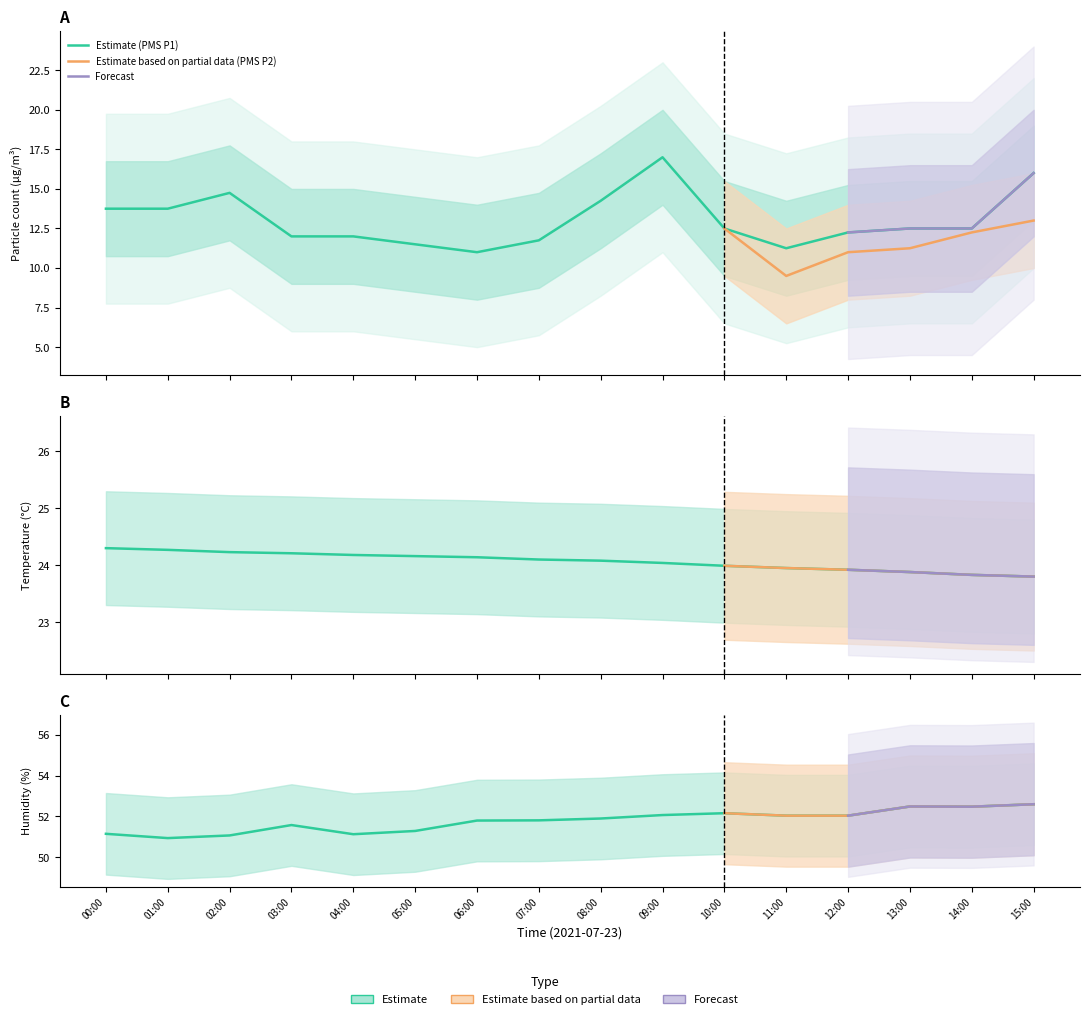

What is the spread (max minus min) of values at 07:00?

40.1